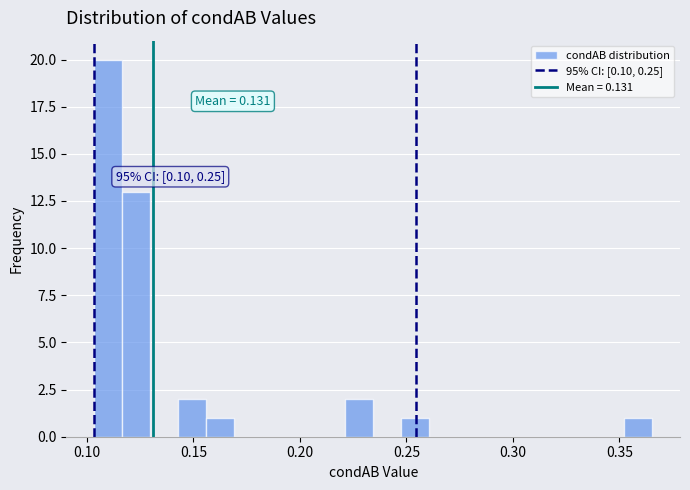

Read against the x-axis, roughly where is the centre of the tallest bar?

0.110